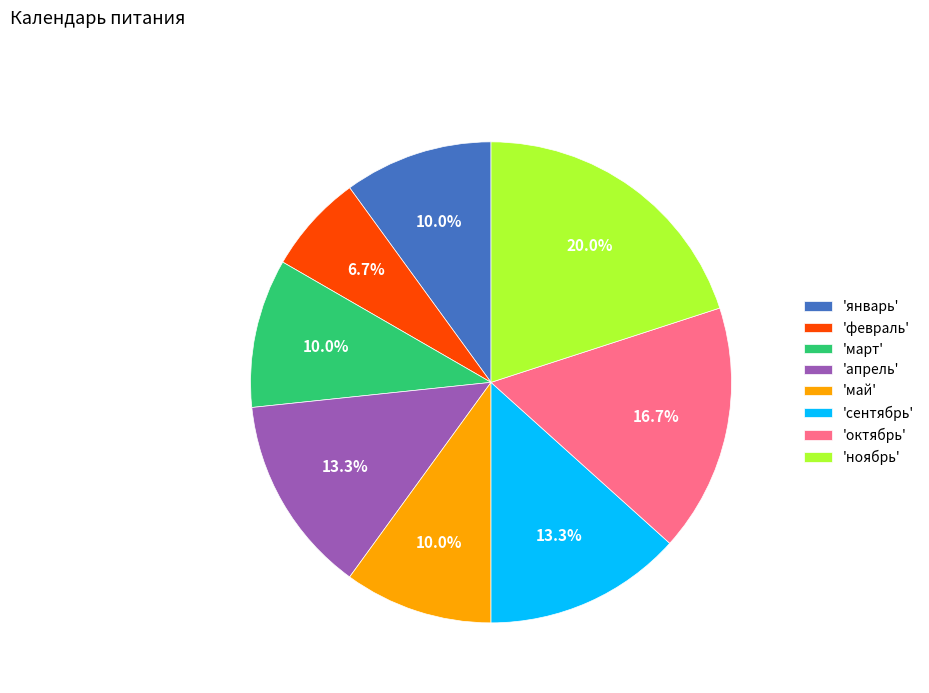

Combined, do 'май' and 'ноябрь' account for over 50%?

No